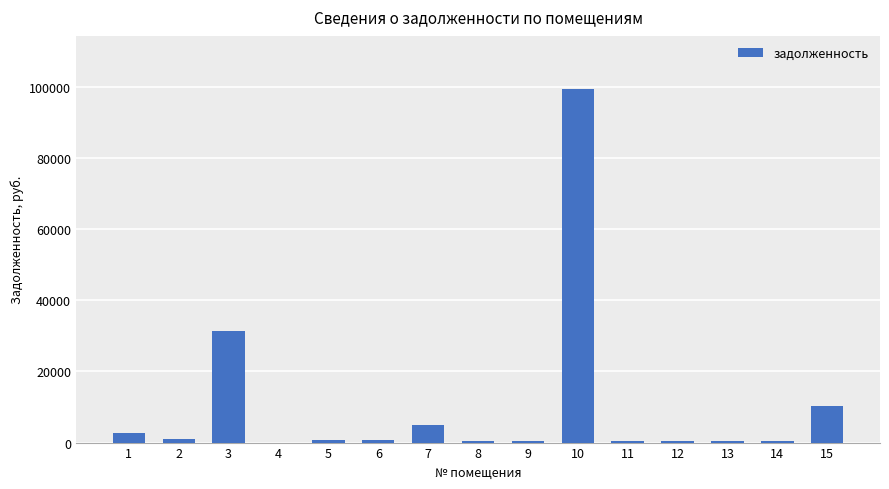

Where does the data first go above 698?

1